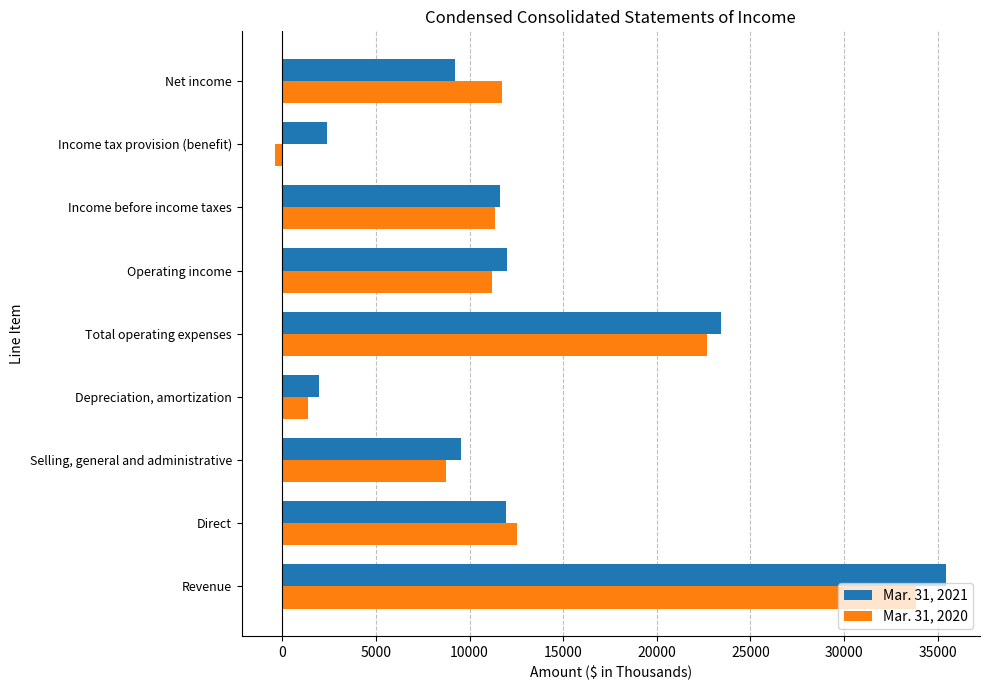

How many categories are shown in the chart?

9